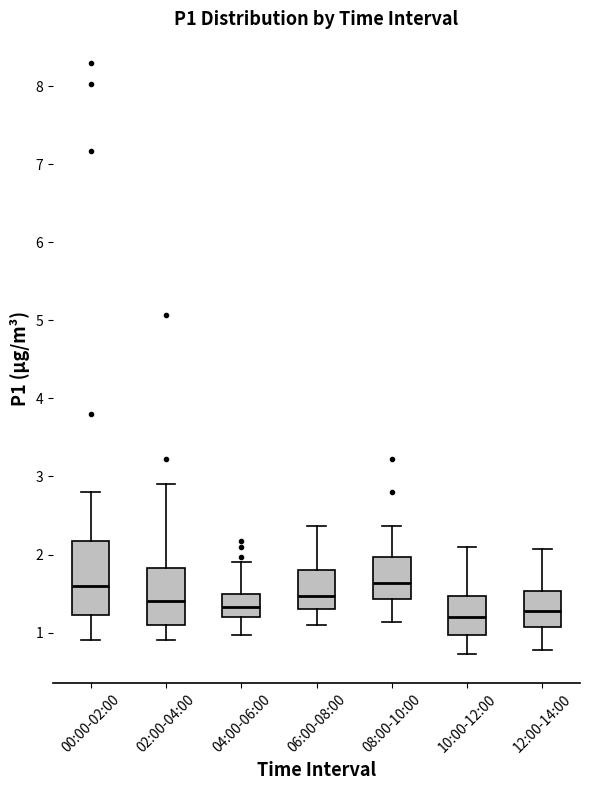

Which box is the tallest, from its lower edge to its upper edge?

00:00-02:00